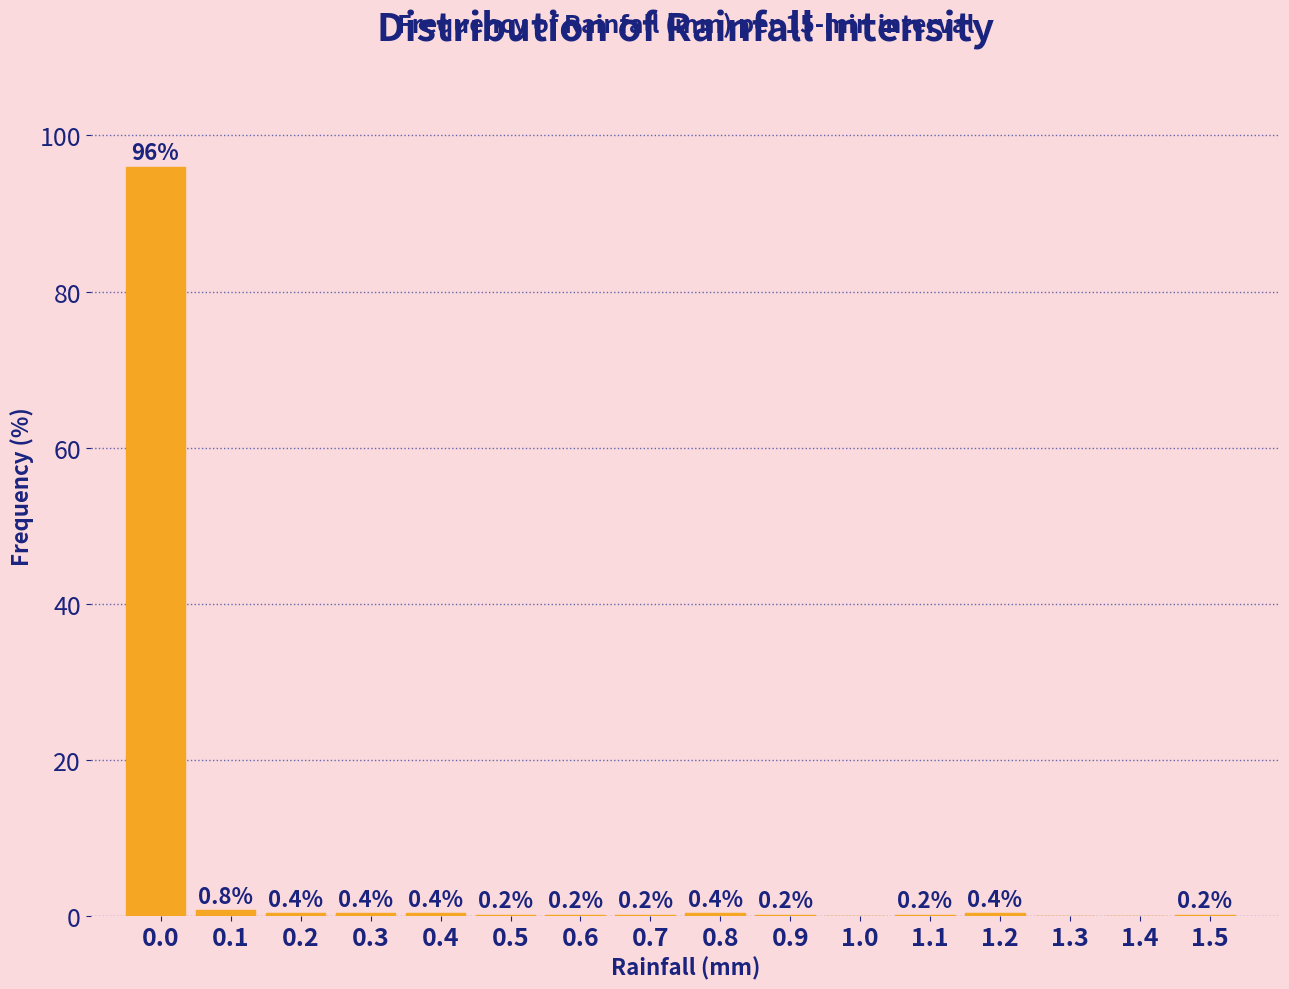

Reading left to right, extract all data points from this chart.

0.0=96.0	0.1=0.8	0.2=0.4	0.3=0.4	0.4=0.4	0.5=0.2	0.6=0.2	0.7=0.2	0.8=0.4	0.9=0.2	1.0=0.0	1.1=0.2	1.2=0.4	1.3=0.0	1.4=0.0	1.5=0.2